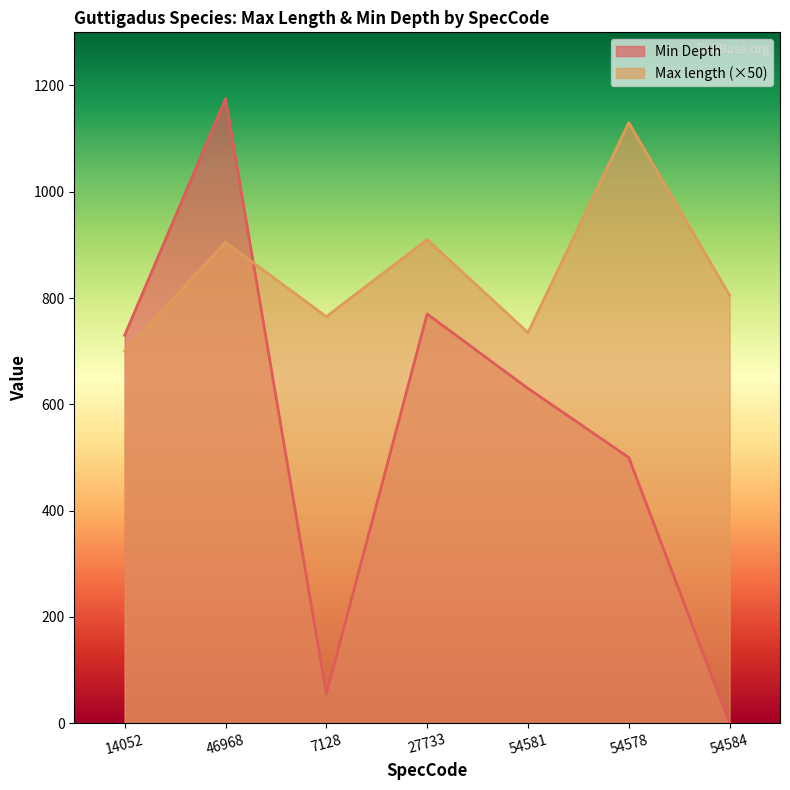

Is the value of Min Depth at 46968 greater than the value of Max length at 27733?

Yes